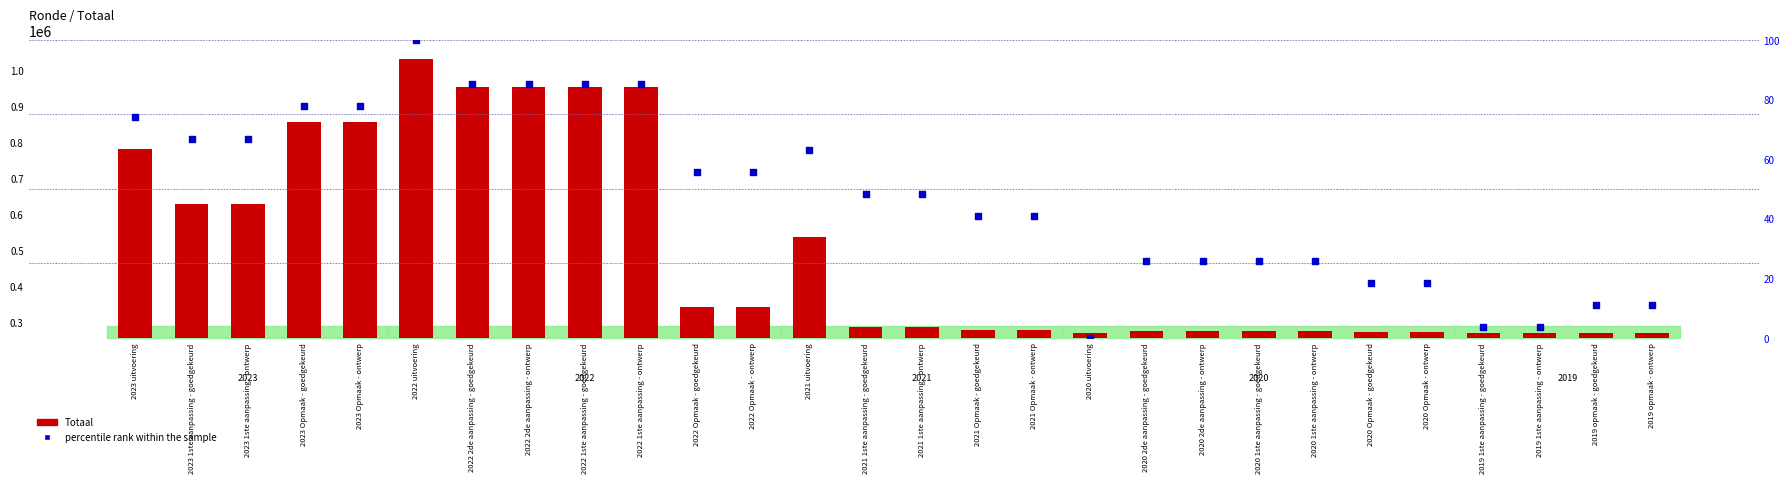

What is the total value across all series at 2022 Opmaak - ontwerp?

341743.6